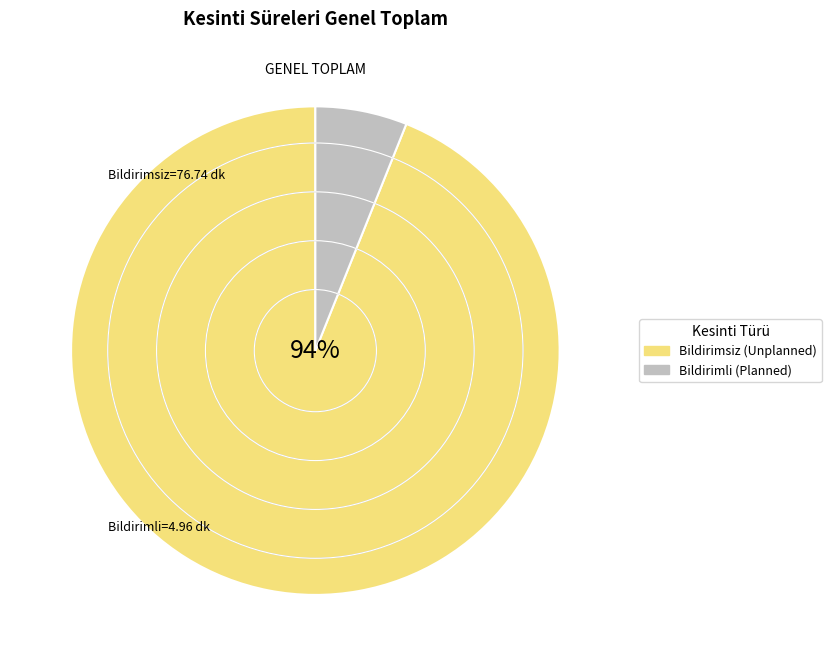

Which category accounts for the majority?

Bildirimsiz (Unplanned)